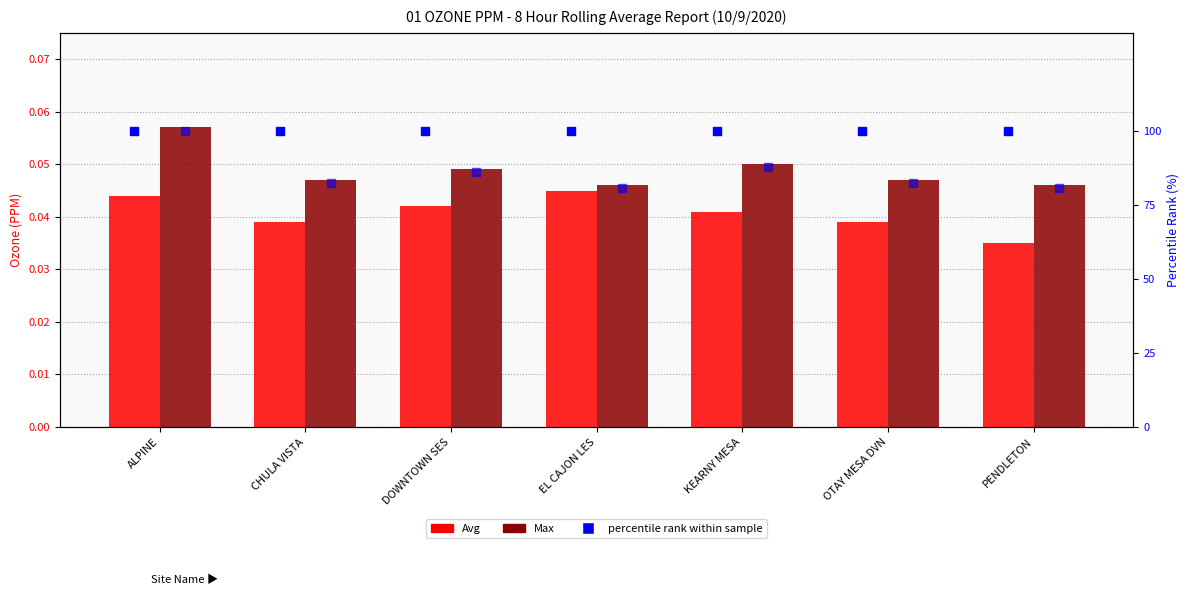

What is the sum of the percentile rank (max) values at ALPINE and EL CAJON LES?

180.7